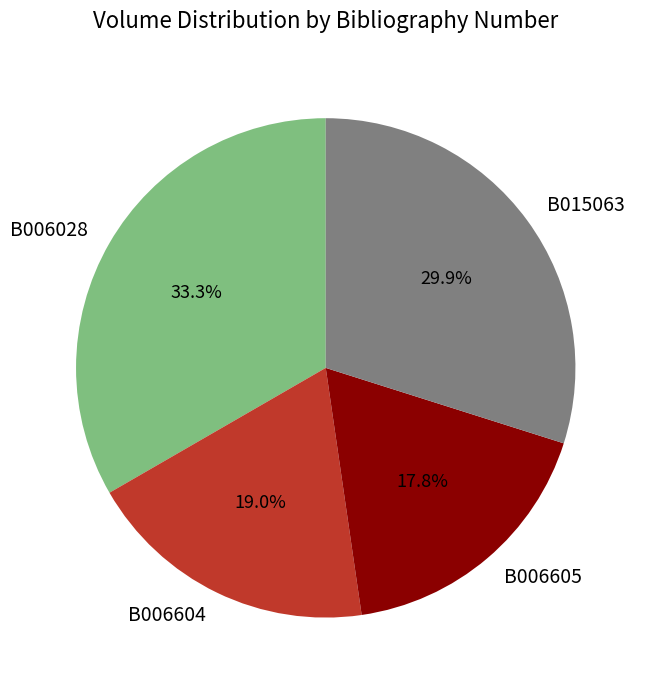

To the nearest percent, what portion does B006028 represent?

33%